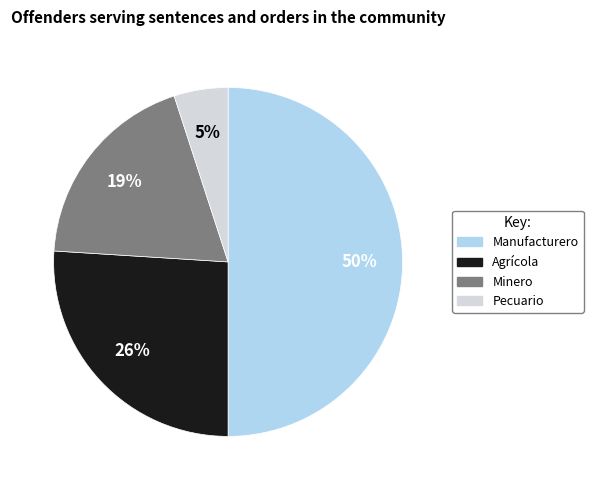

What is the smallest slice in the pie chart?

Pecuario